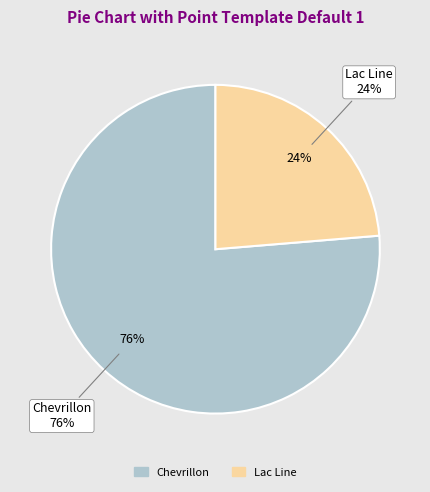

Combined, do Lac Line and Chevrillon account for over 50%?

Yes